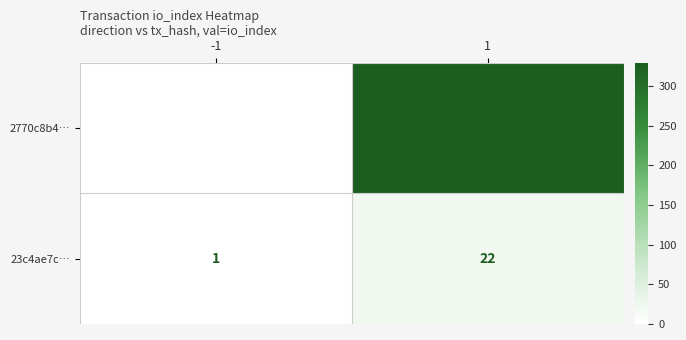

At 1, list the series in order from largest to smallest.

2770c8b4…, 23c4ae7c…